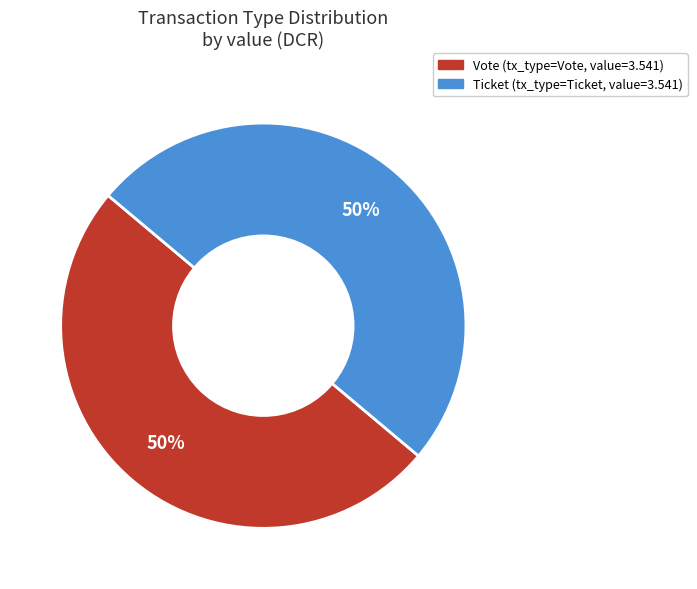

To the nearest percent, what is the average slice percentage?

50%